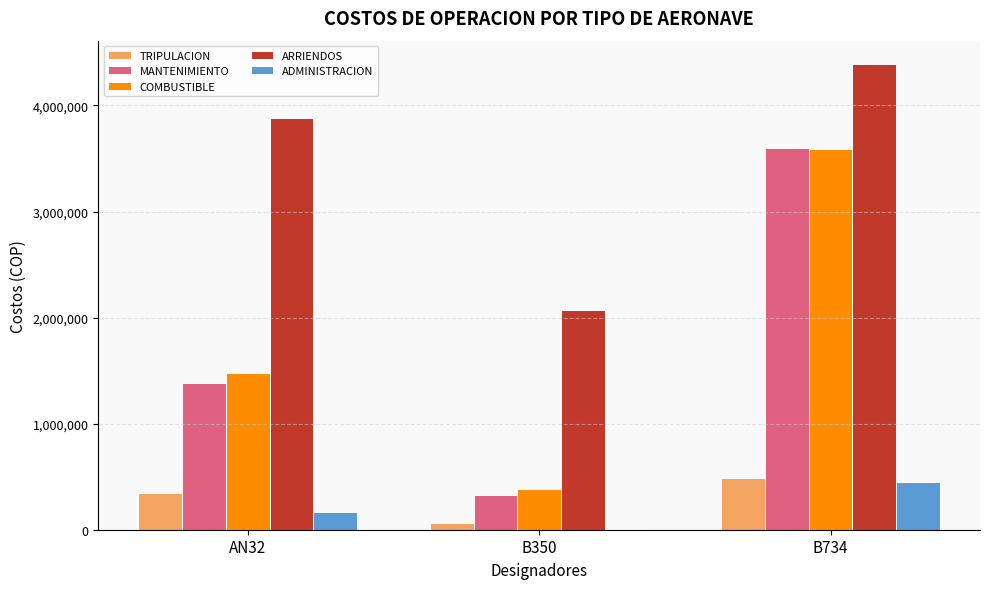

Which series has the largest total across all categories?

ARRIENDOS